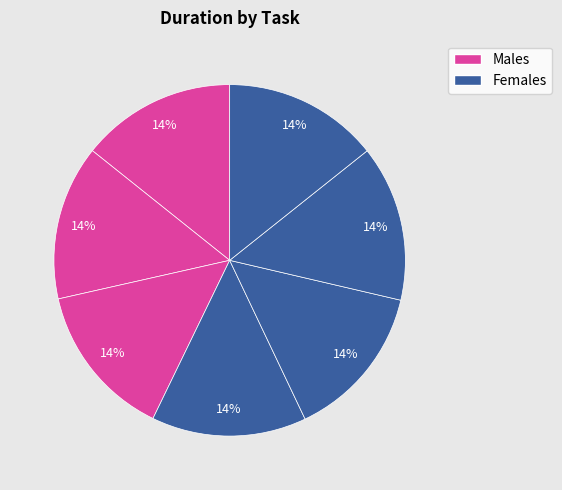

How many segments does this pie chart have?

7